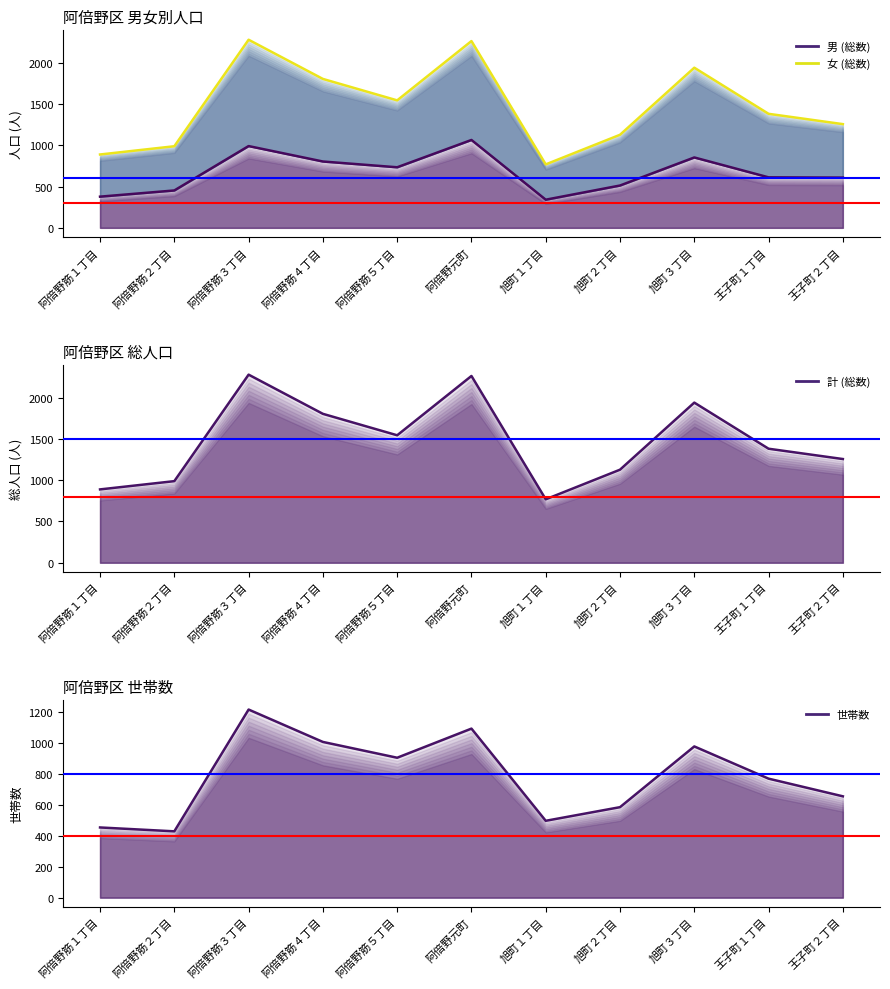

What is the total value across all series at 阿倍野元町?

6684